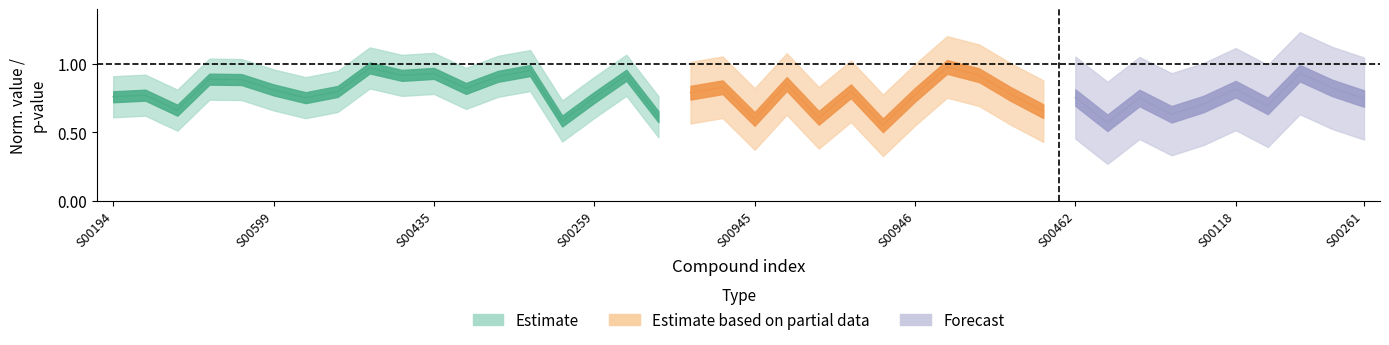

Which has a higher value, 11 or 32?

11